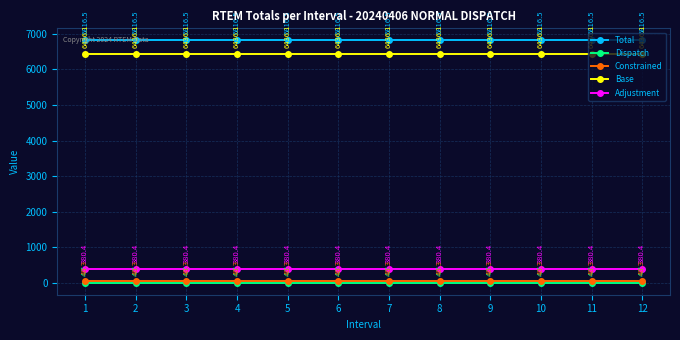

True or false: Base and Constrained cross at least once.

False